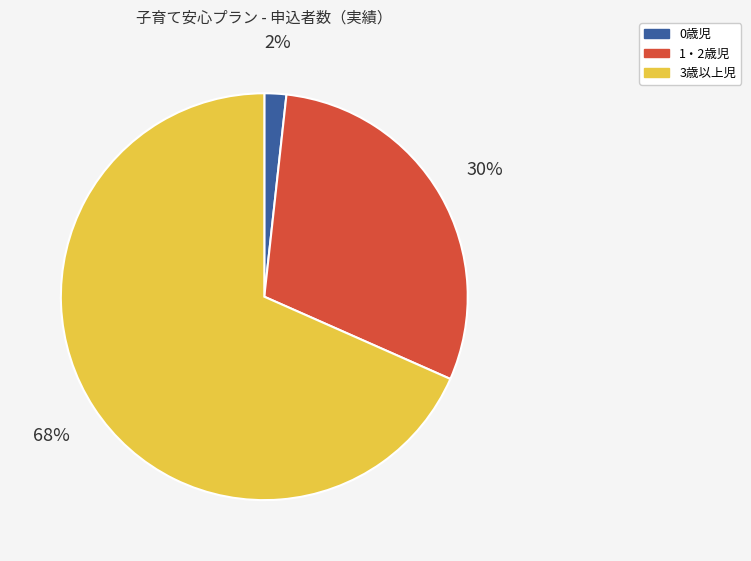

How many slices are in this pie chart?

3